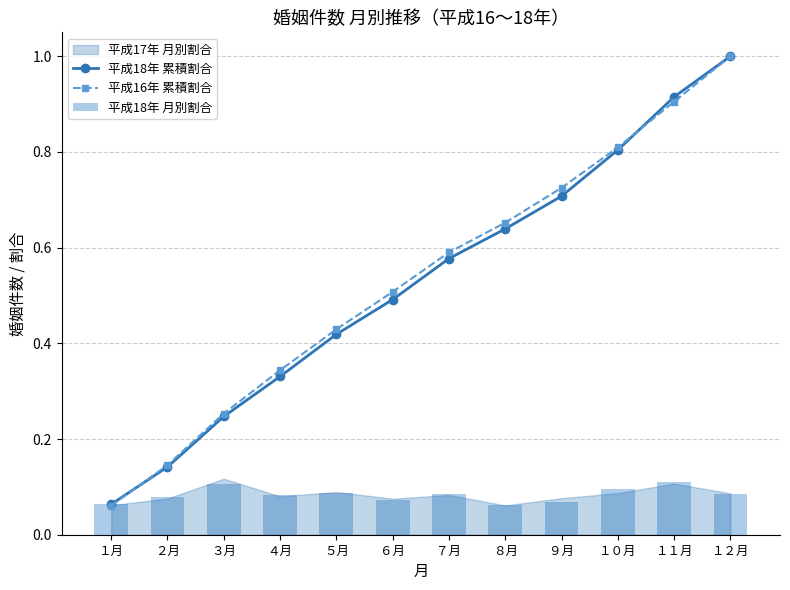

Are the bars grouped side by side (vs. stacked)?

Yes